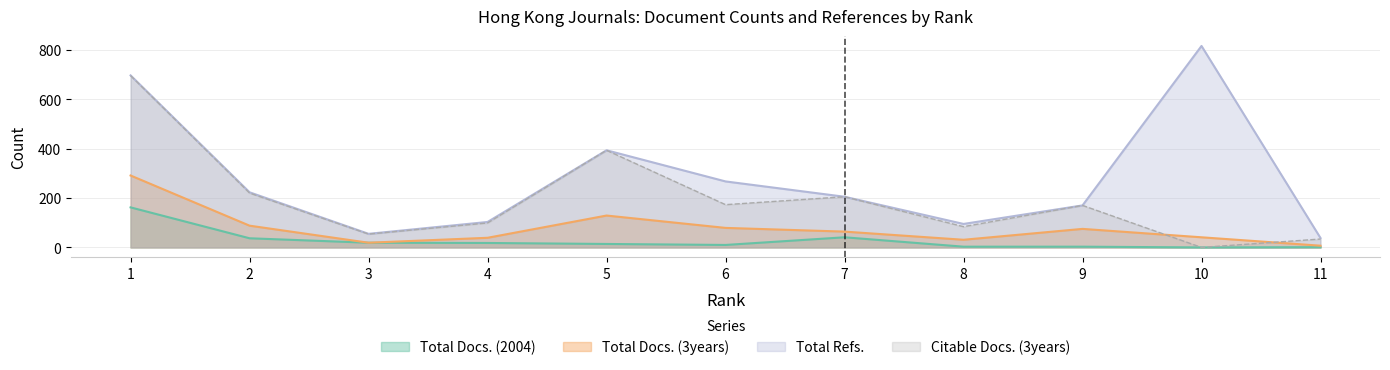

True or false: Total Docs. (2004) and Total Docs. (3years) intersect in this chart.

False